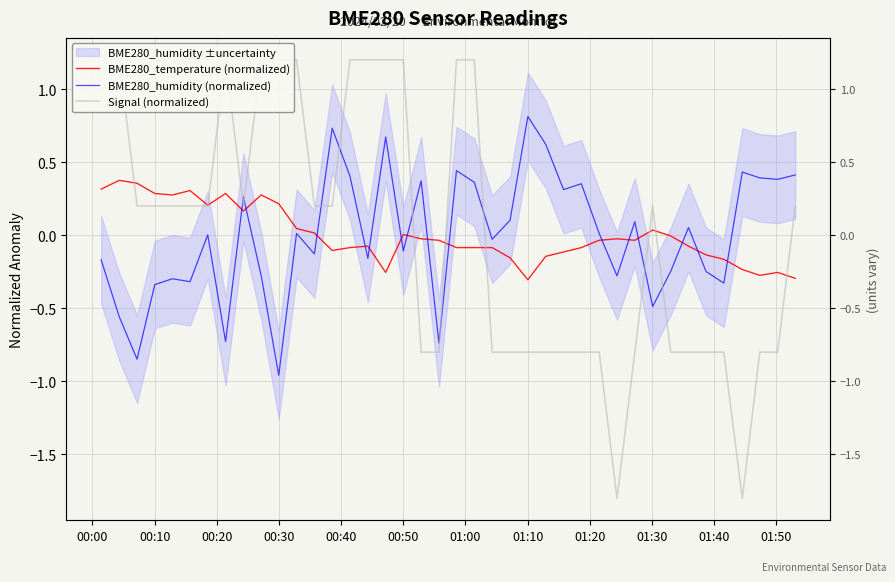

Which series has the largest range (max minus min)?

Signal (normalized)